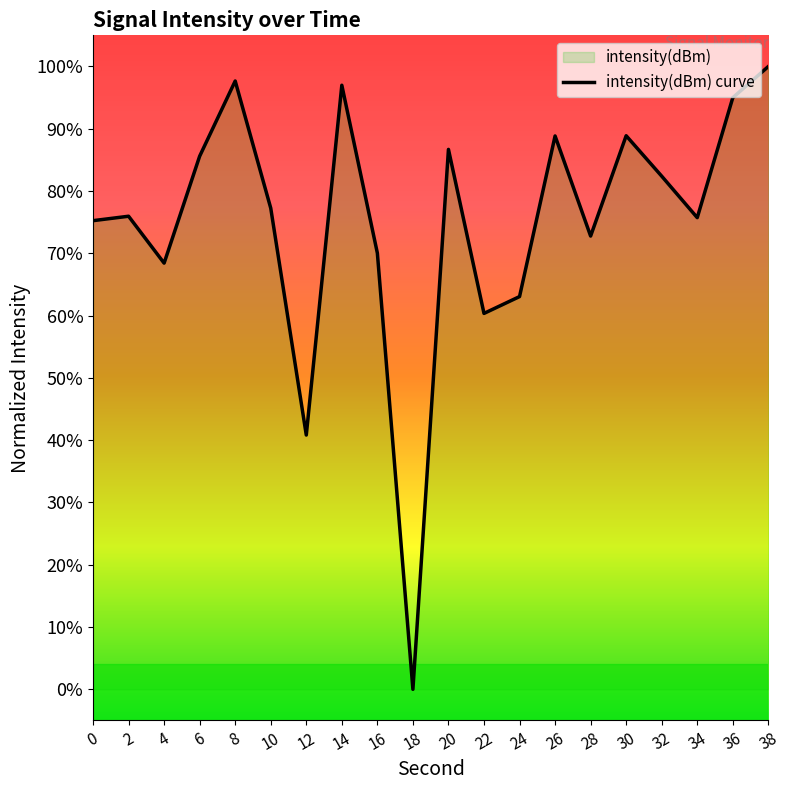

Reading left to right, transcribe all the data shown in this chart.

0.8	0.8	0.7	0.9	1.0	0.8	0.4	1.0	0.7	0.0	0.9	0.6	0.6	0.9	0.7	0.9	0.8	0.8	0.9	1.0